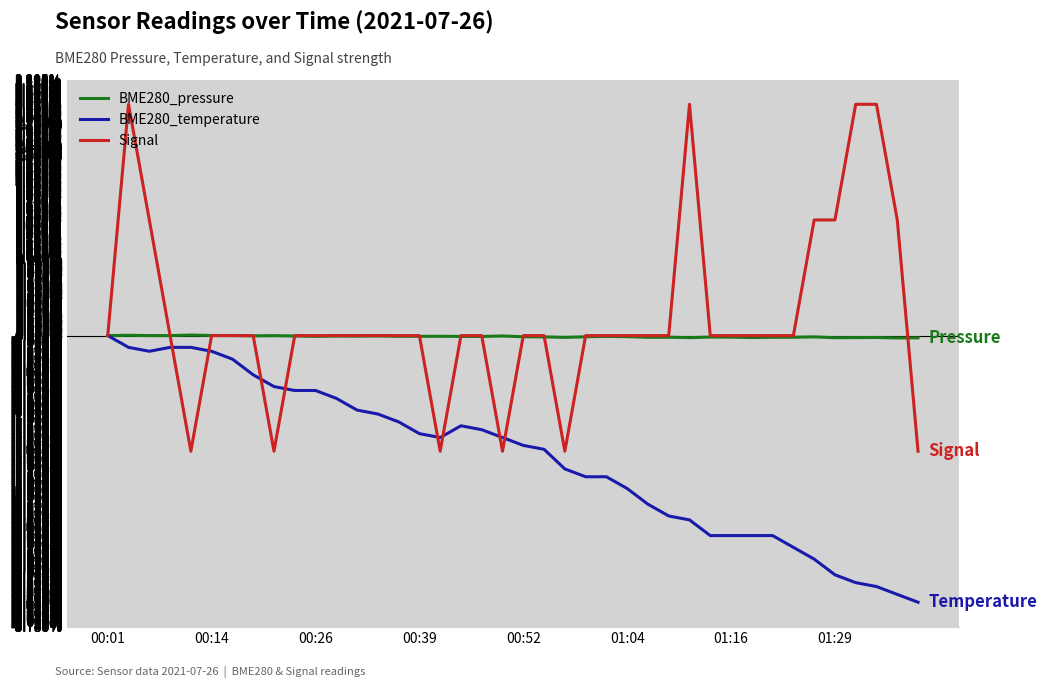

How many values in BME280_pressure are below zero?

34